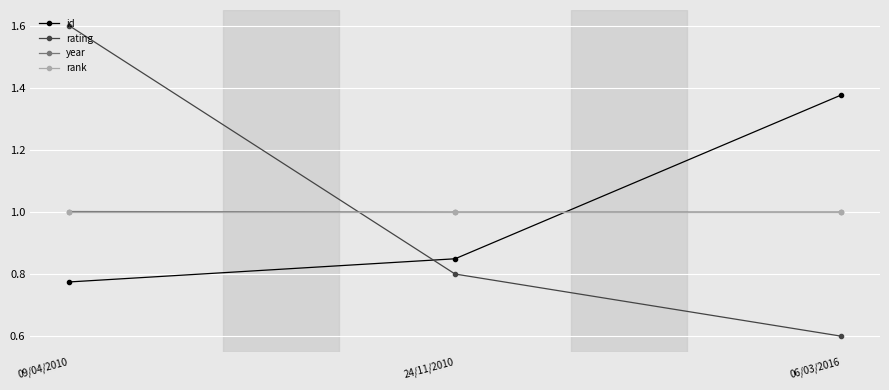

Which series changed the most between 09/04/2010 and 24/11/2010?

rating